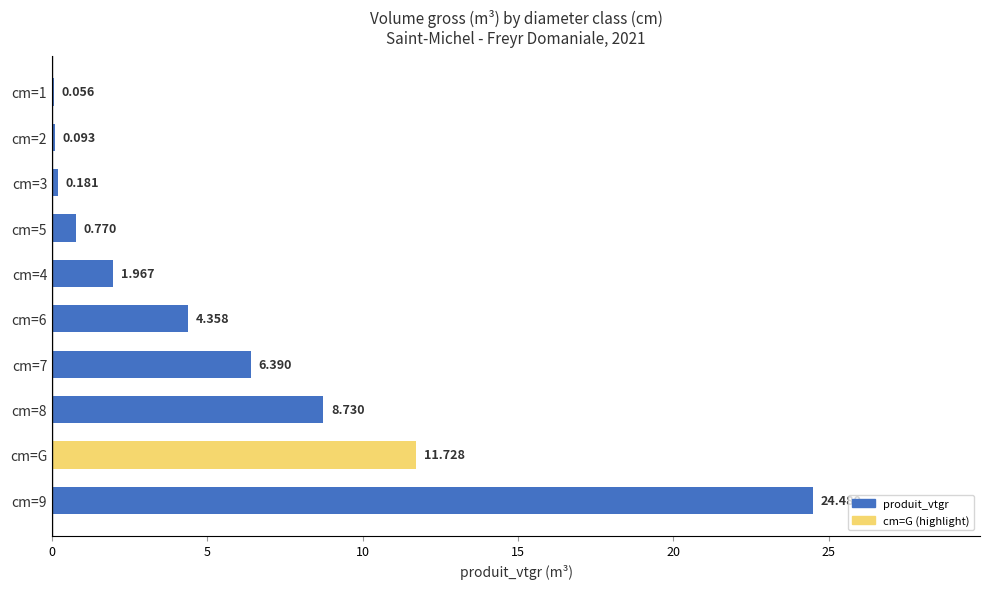

What is the maximum value shown in the chart?

24.5